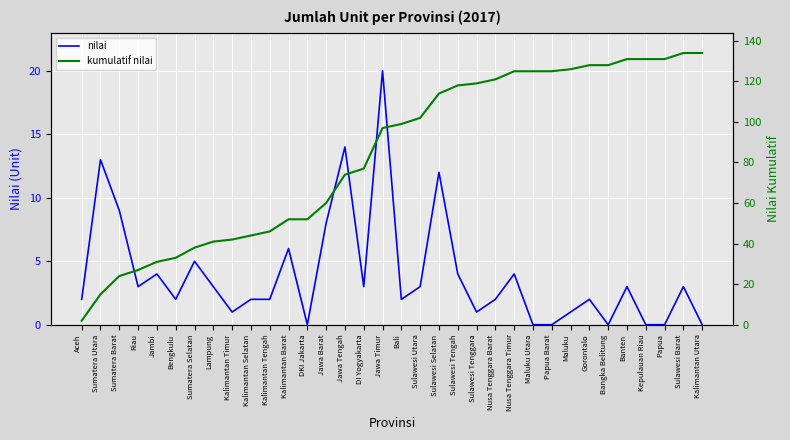

Where is the first local maximum for nilai?

Sumatera Utara